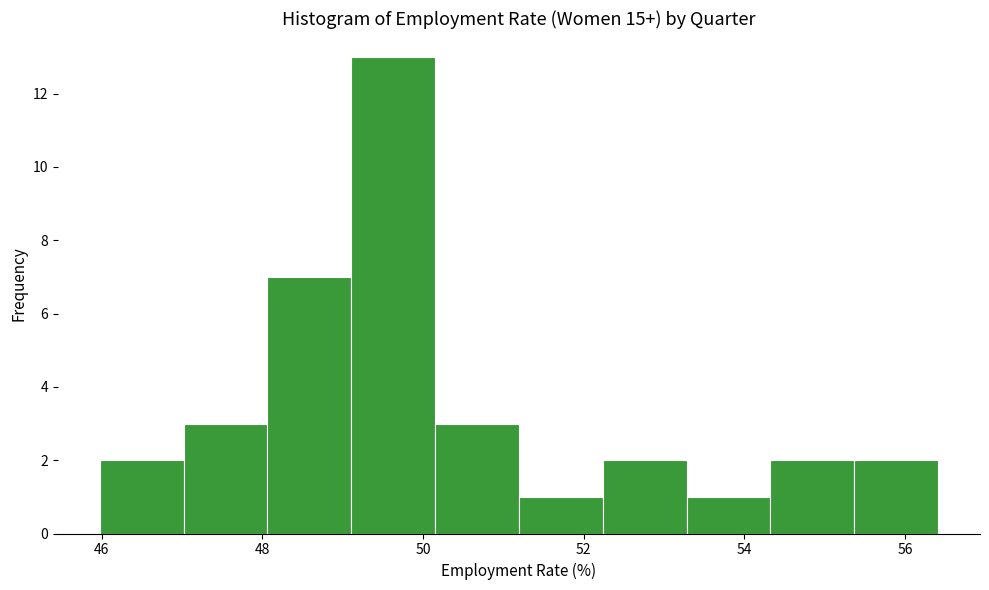

What is the height of the bar covering 54.4 to 55.4 on the x-axis? Neither the bar edges nor the heights are printed on the chart, so give them approximately, as read against the axes.

2